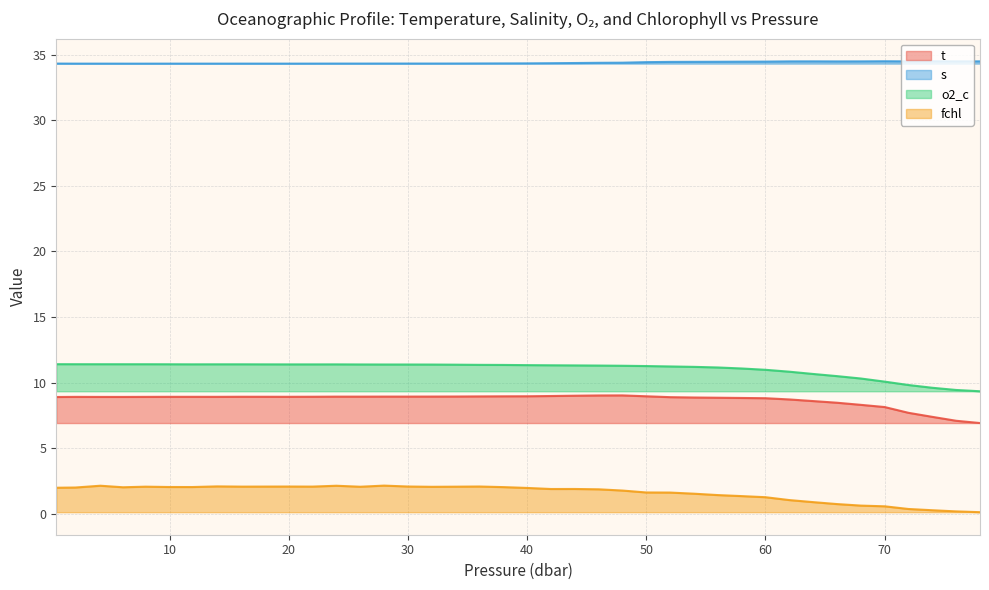

What position from the left is 32.0?

17